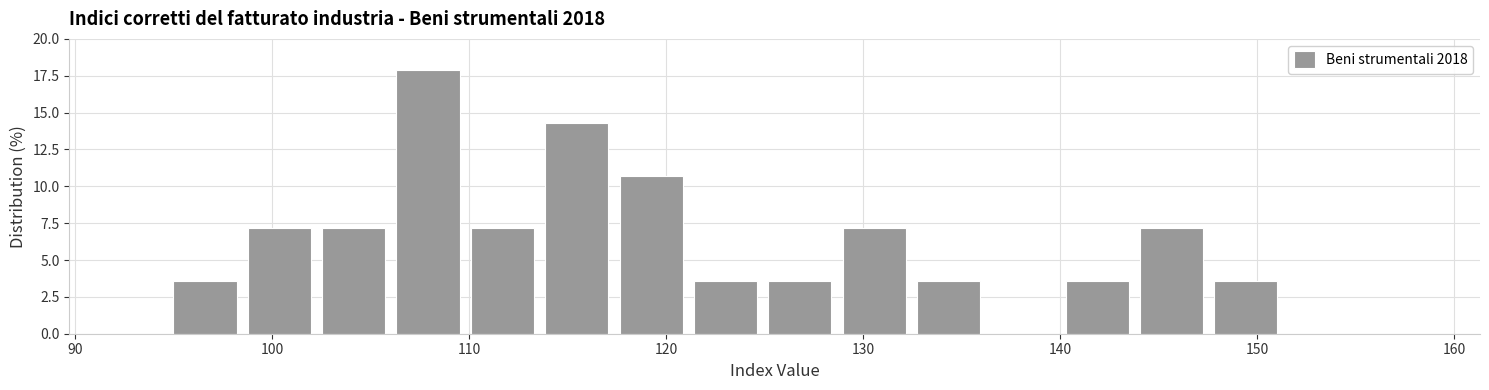

Around what value on the x-axis is the tallest bar? Give the approximate position of its centre, as read against the axis.

108